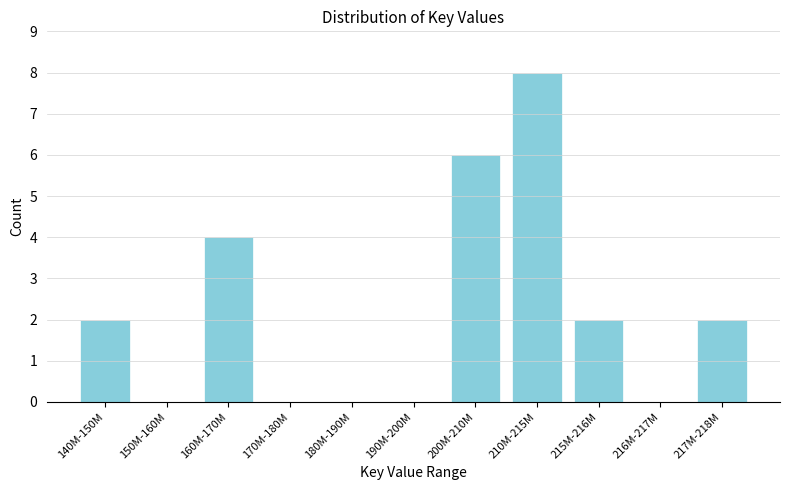

Reading left to right, list all the values displayed in this chart.

140M-150M=2	150M-160M=0	160M-170M=4	170M-180M=0	180M-190M=0	190M-200M=0	200M-210M=6	210M-215M=8	215M-216M=2	216M-217M=0	217M-218M=2